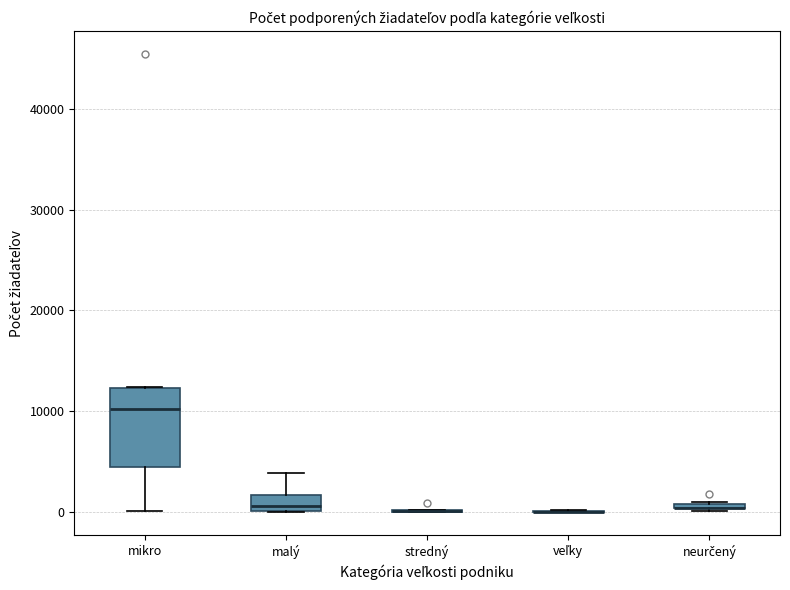

Which box is the tallest, from its lower edge to its upper edge?

mikro